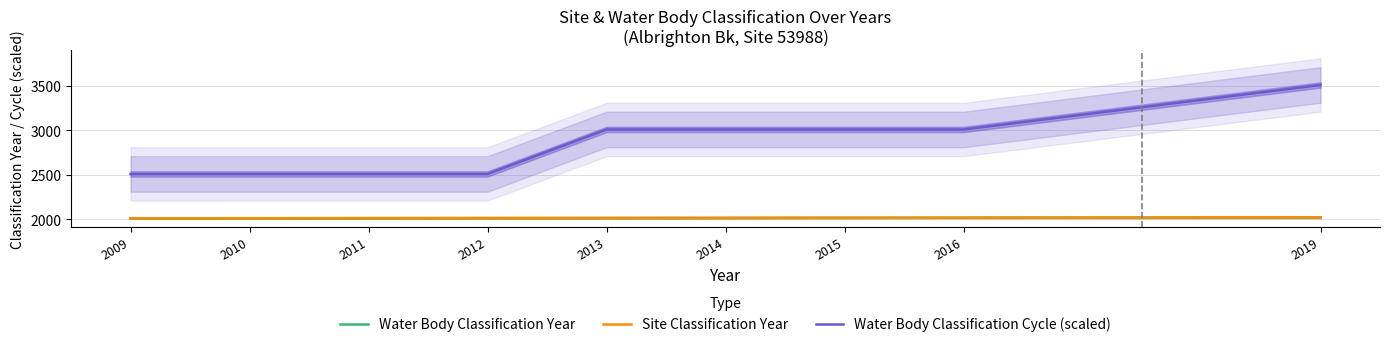

Reading left to right, what are all the values shown in this chart?

Water Body Classification Year: 2009=2009	2010=2010	2011=2011	2012=2012	2013=2013	2014=2014	2015=2015	2016=2016	2019=2019
Site Classification Year: 2009=2009	2010=2010	2011=2011	2012=2012	2013=2013	2014=2014	2015=2015	2016=2016	2019=2019
Water Body Classification Cycle (scaled): 2009=2508	2010=2508	2011=2508	2012=2508	2013=3008	2014=3008	2015=3008	2016=3008	2019=3508